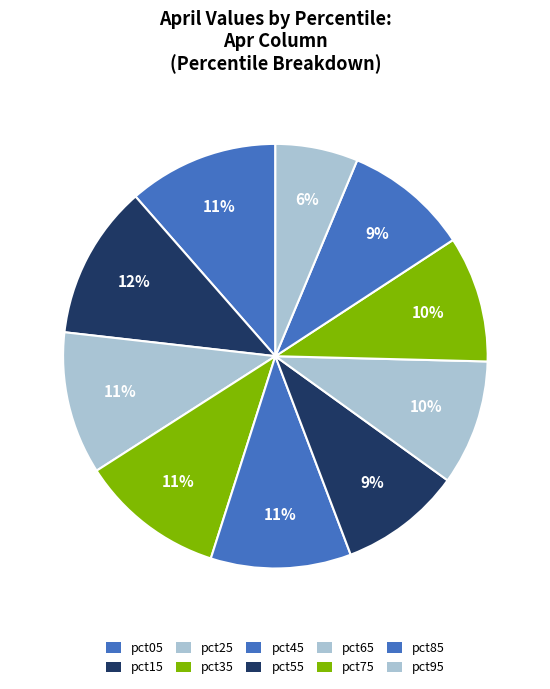

To the nearest percent, what is the difference between the largest and smallest slice percentages?

5%